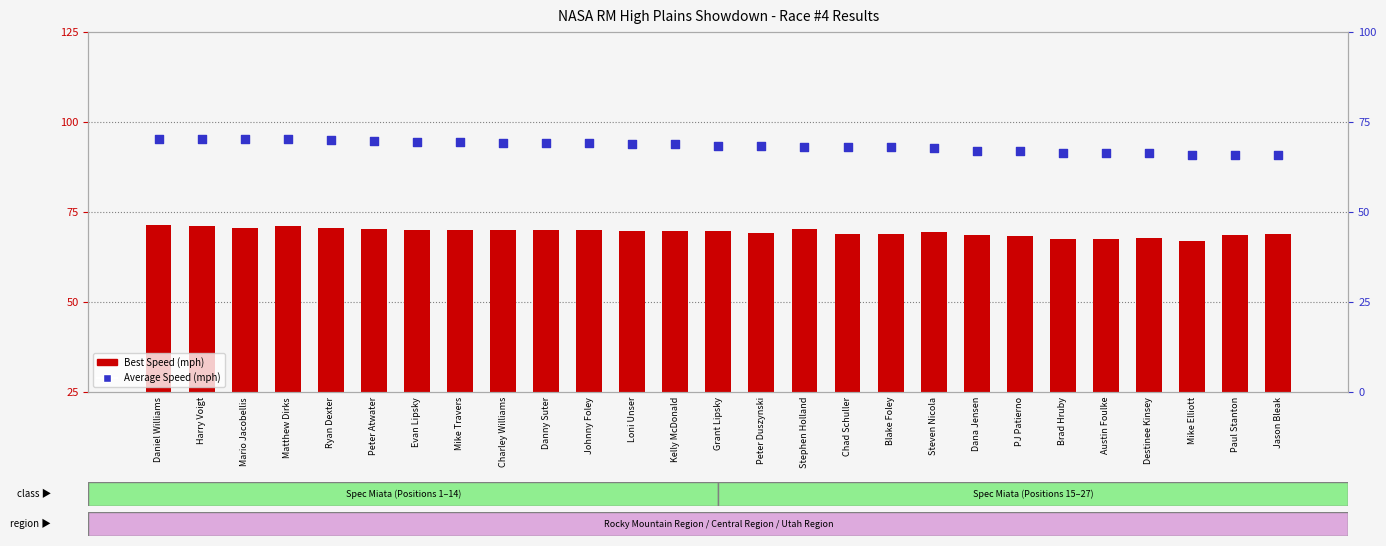

Which series reaches the maximum Y coordinate?

Best Speed (mph)